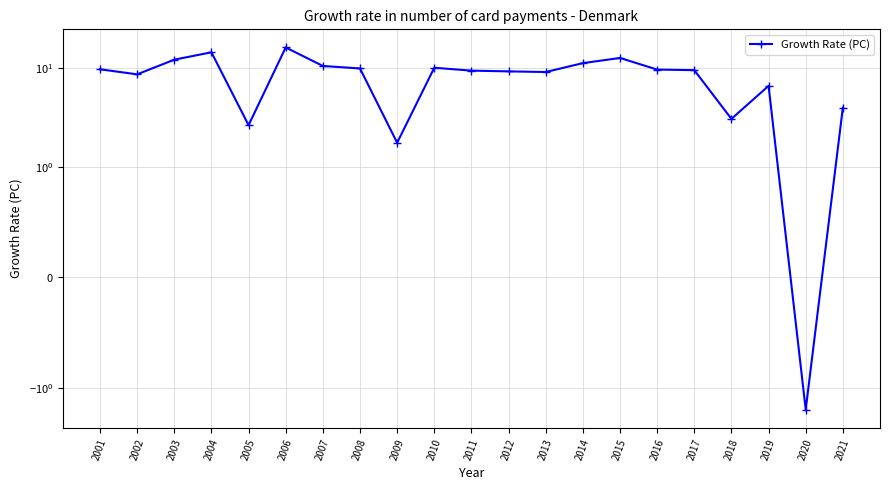

Where is the data nearest to the value 7?

2019